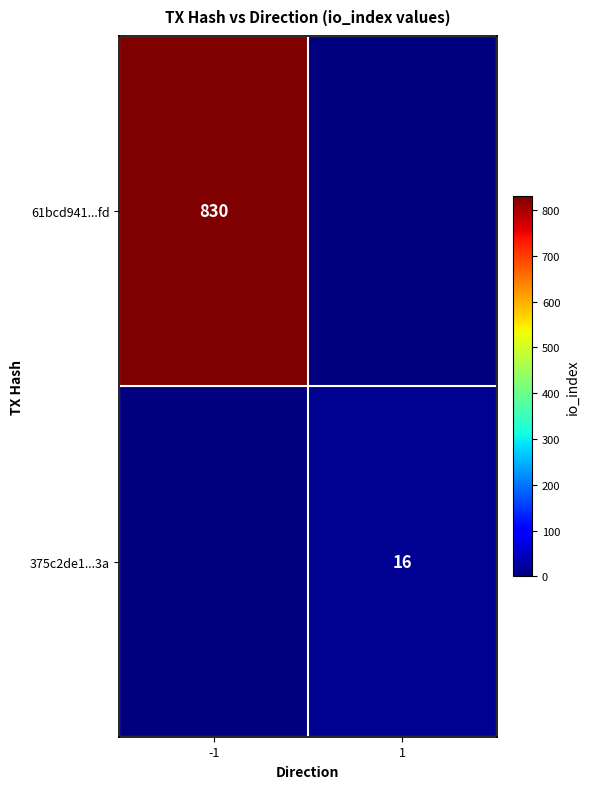

At how many categories does at least one series exceed 257?

1